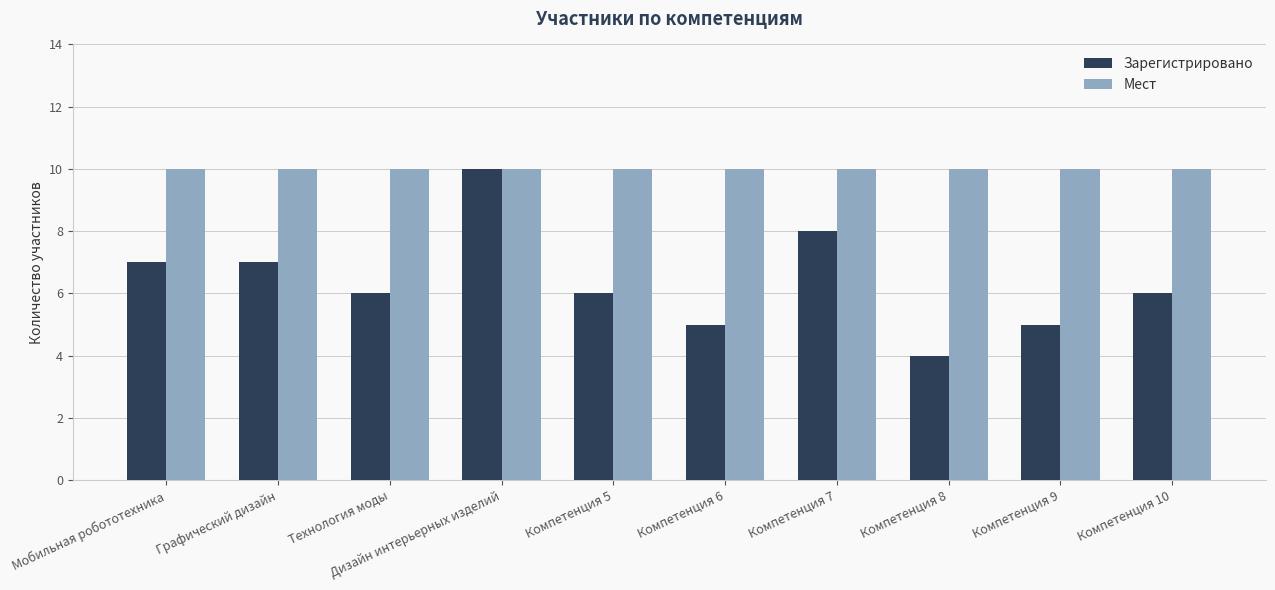

What is the greatest value displayed?

10